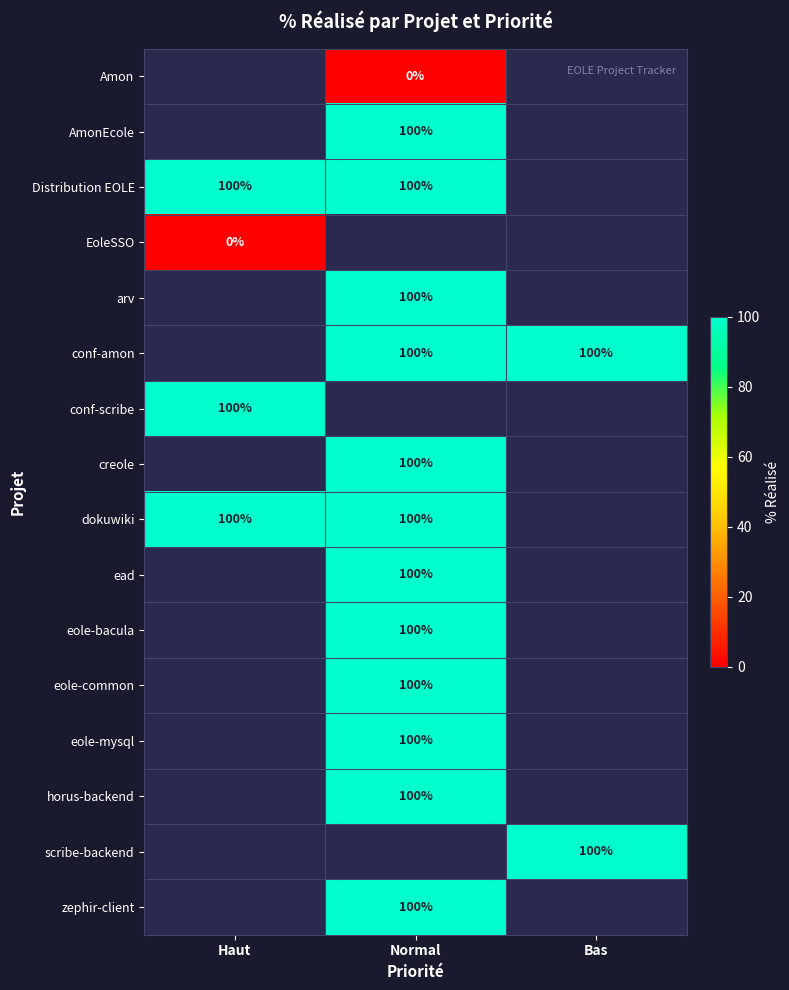

The conf-amon series shows 174 at Normal. True or false?

False